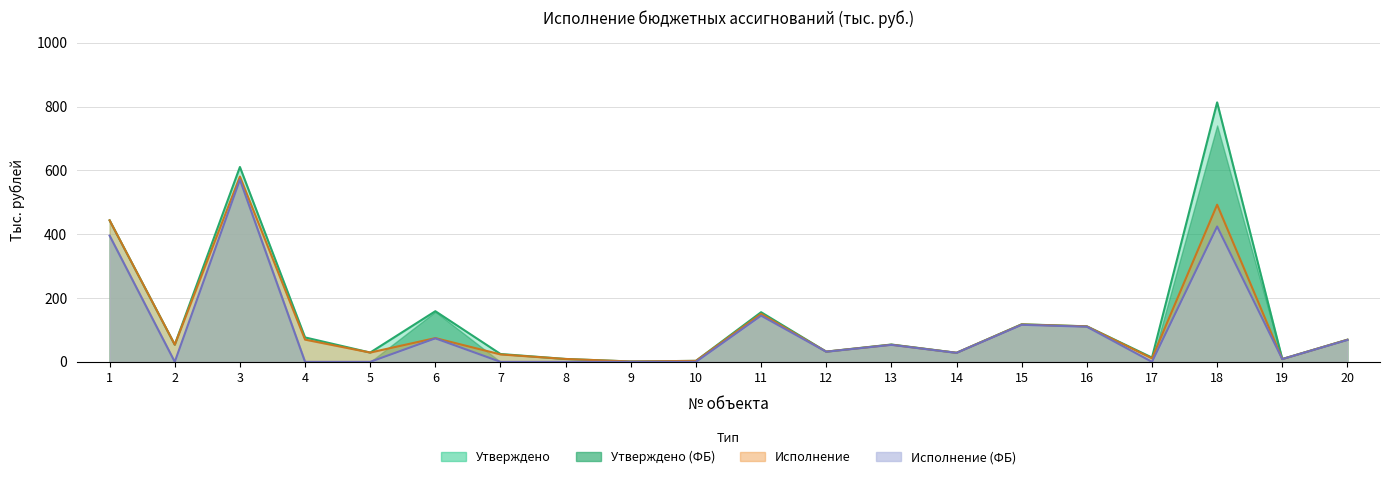

At which category is the sum across all series the highest?

3